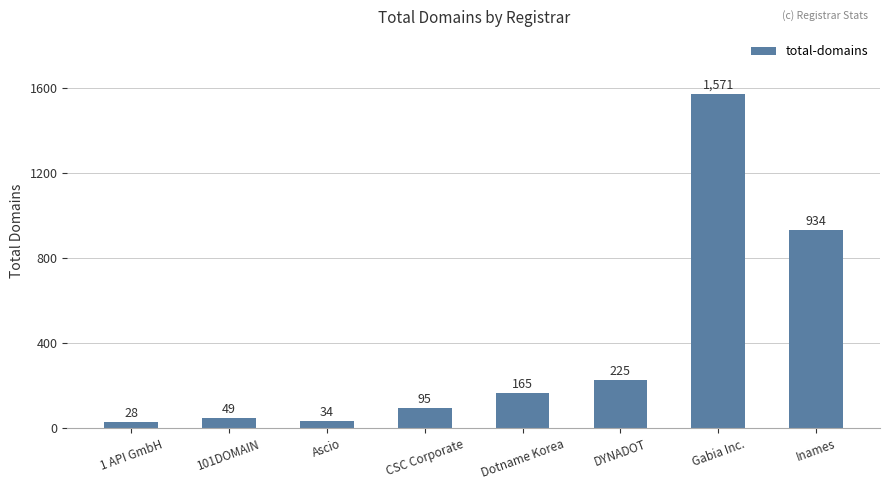

What is the ratio of the value at DYNADOT to the value at 1 API GmbH?

8.0